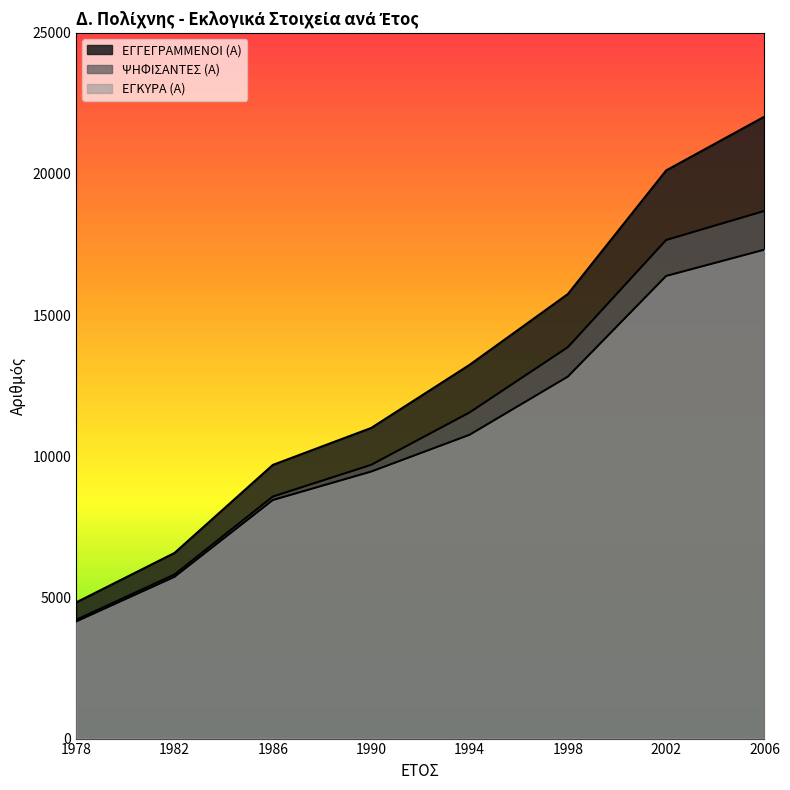

Does the chart have visible grid lines?

No